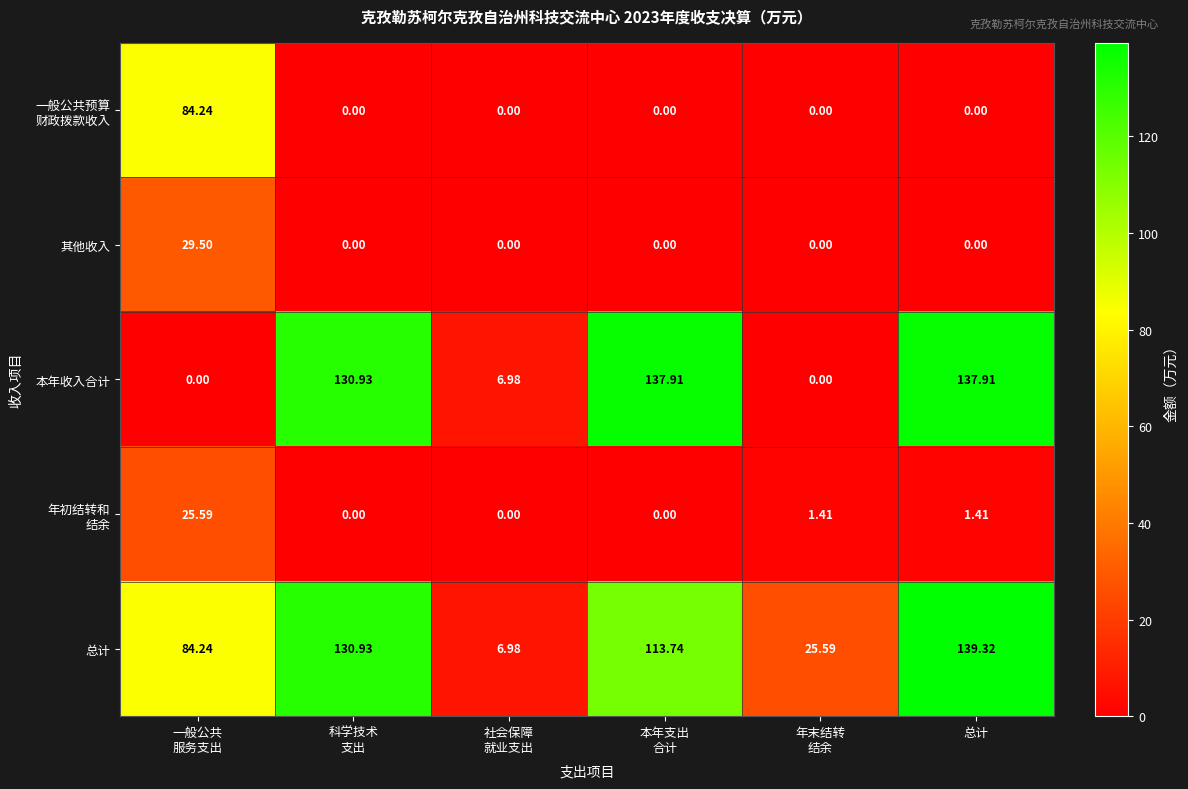

Which series has the largest total across all categories?

总计